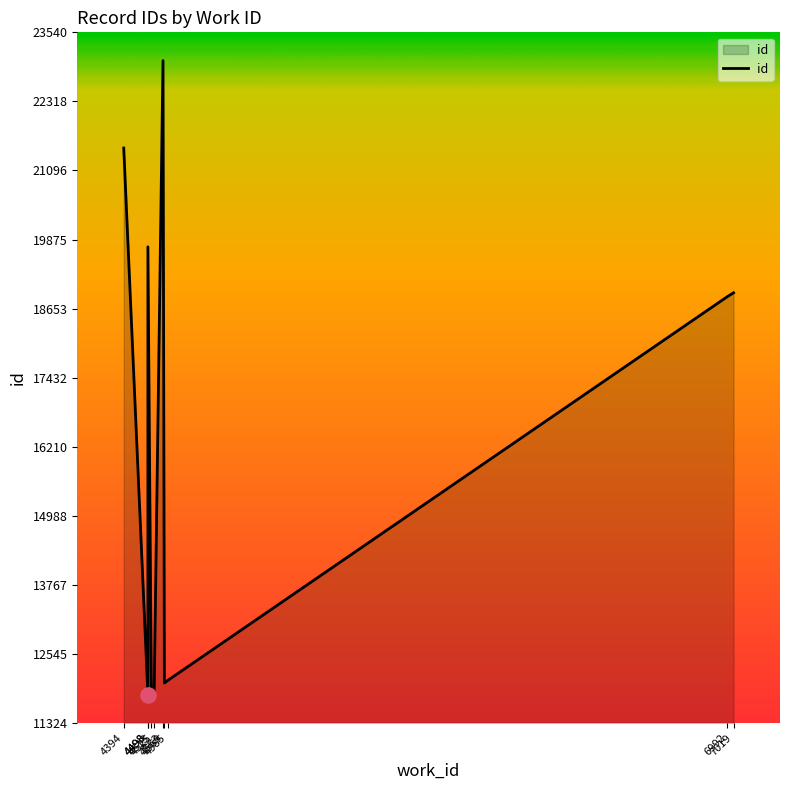

What is the ratio of the value at 4569 to the value at 7019?

0.6